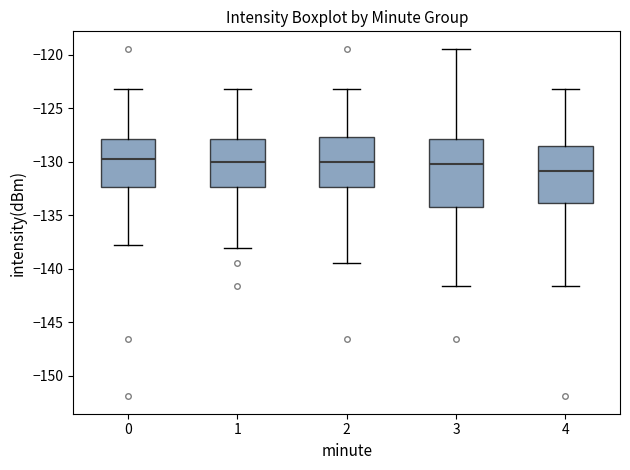

Reading left to right, transcribe this box plot: for each box, give where its median line is, the range the box spans, and where its two whiskers end, as read against the y-axis. The values are not printed on the chart, so give them approximately, as read against the axis.

0: median -130.0, box -132.5 to -128.0, whiskers -138.0 to -123.0
1: median -130.0, box -132.5 to -128.0, whiskers -138.0 to -123.0
2: median -130.0, box -132.5 to -127.5, whiskers -139.5 to -123.0
3: median -130.5, box -134.5 to -128.0, whiskers -141.5 to -119.5
4: median -131.0, box -134.0 to -128.5, whiskers -141.5 to -123.0